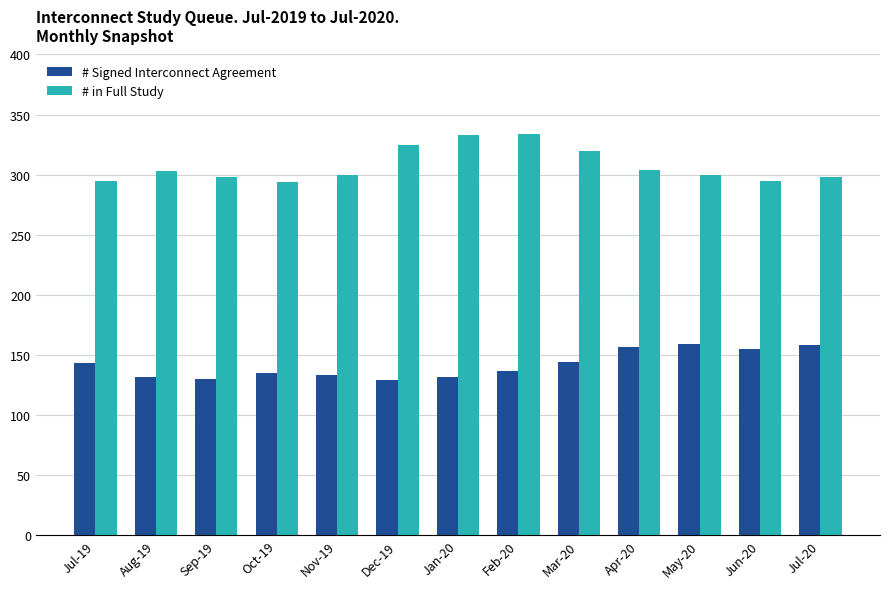

Which series has the largest range (max minus min)?

# in Full Study